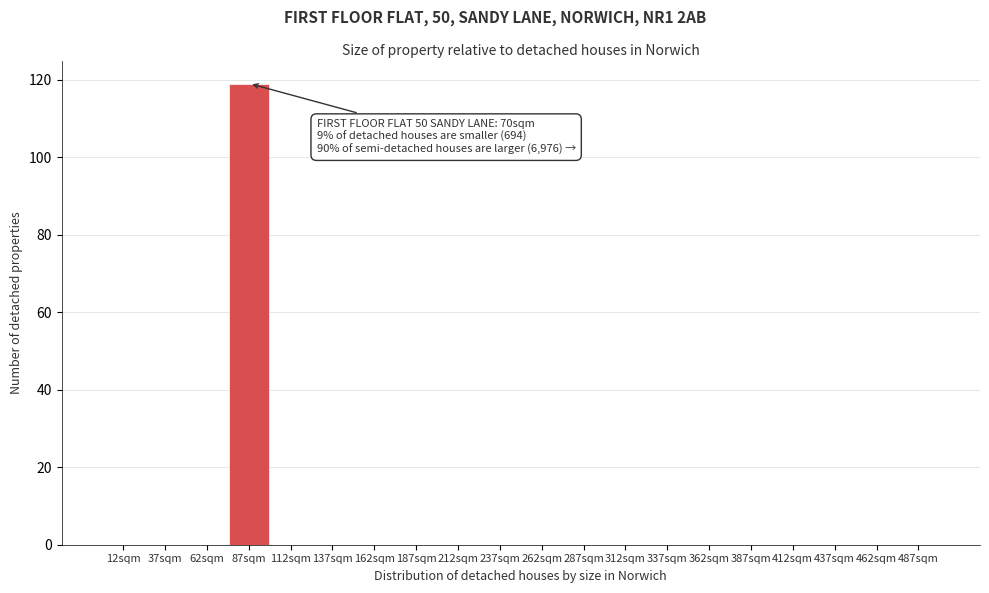

Reading left to right, transcribe all the data shown in this chart.

12sqm=0	37sqm=0	62sqm=0	87sqm=119	112sqm=0	137sqm=0	162sqm=0	187sqm=0	212sqm=0	237sqm=0	262sqm=0	287sqm=0	312sqm=0	337sqm=0	362sqm=0	387sqm=0	412sqm=0	437sqm=0	462sqm=0	487sqm=0